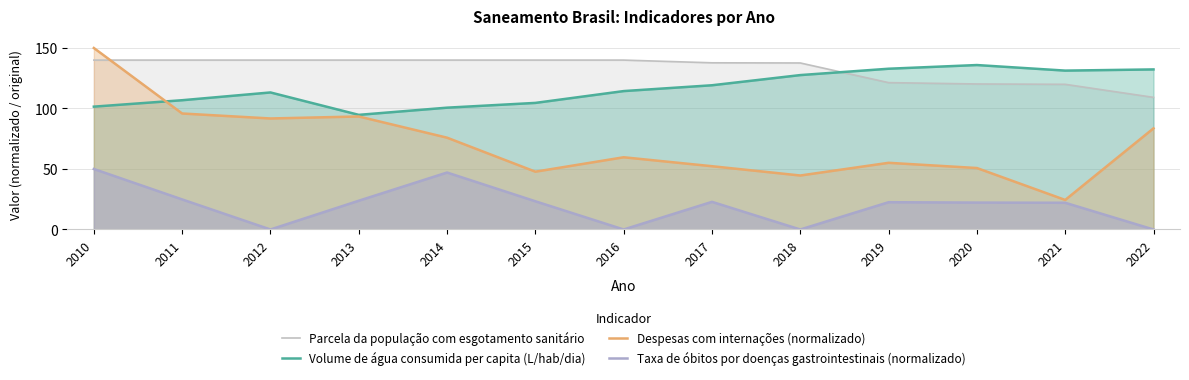

How many interior local valleys does the Taxa de óbitos por doenças gastrointestinais (normalizado) series have?

3